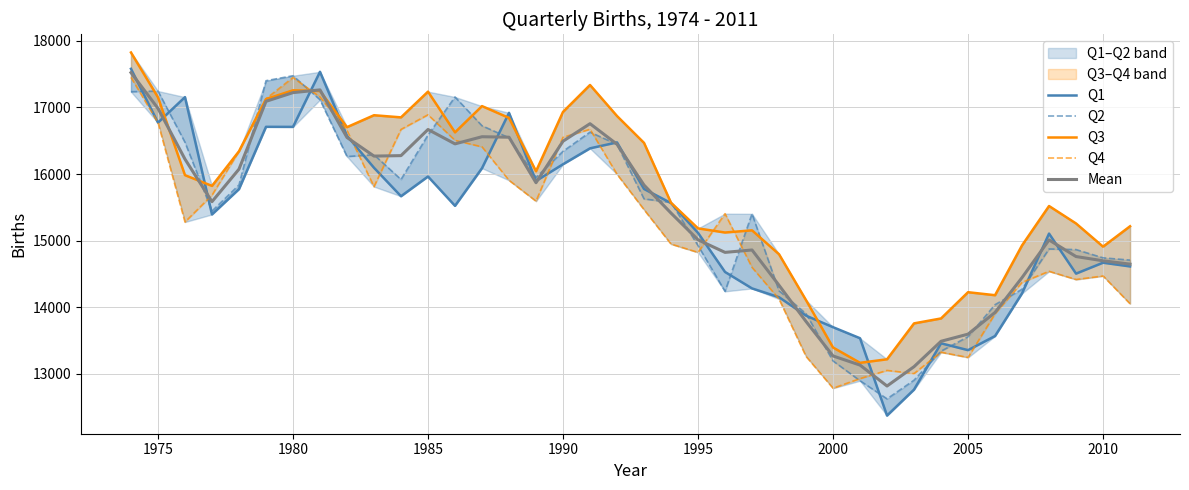

True or false: Mean has a value of 16985.8 at 1975.

True